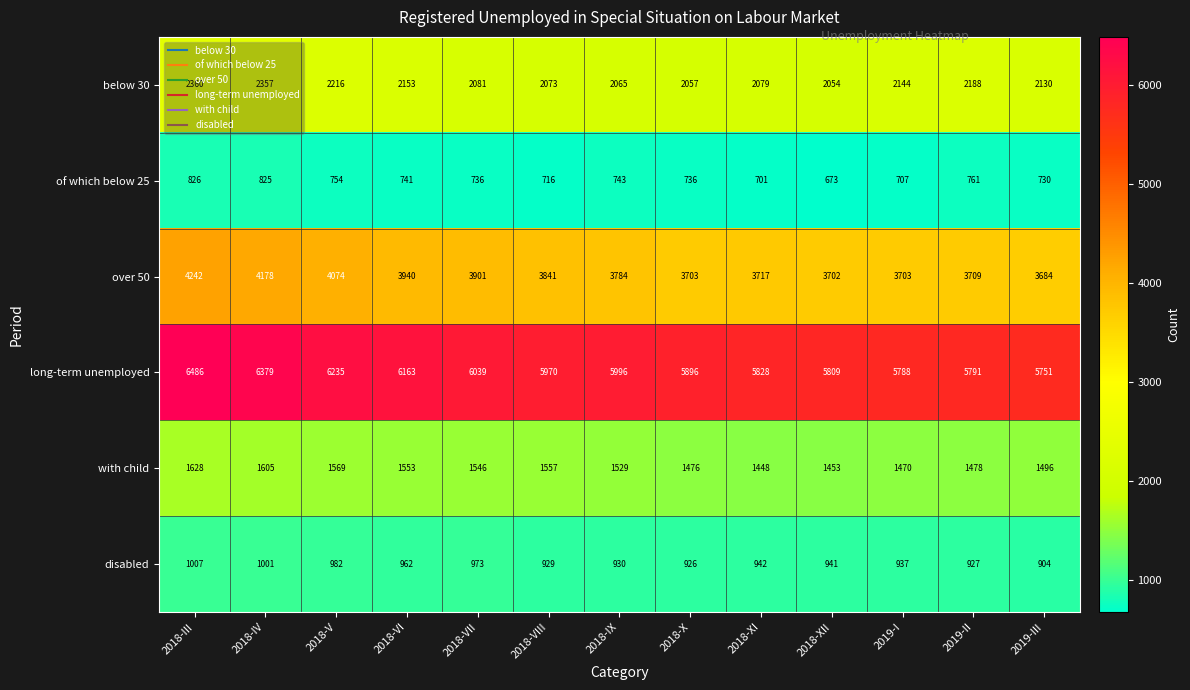

What is the difference between the disabled values at 2018-X and 2019-I?

11